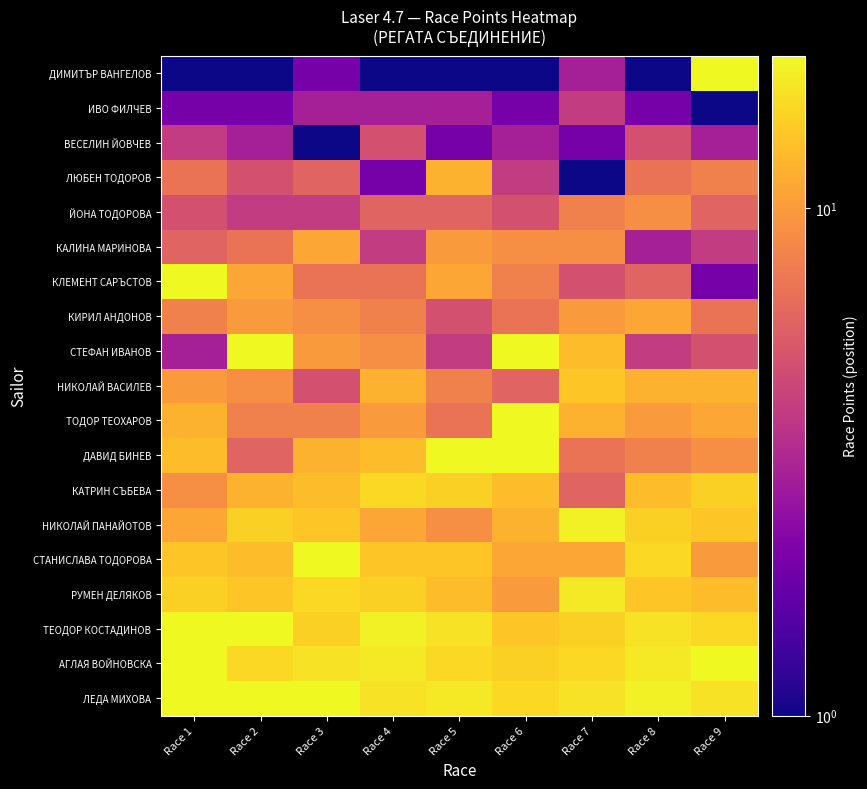

Reading left to right, transcribe all the data shown in this chart.

ДИМИТЪР ВАНГЕЛОВ: Race 1=1	Race 2=1	Race 3=2	Race 4=1	Race 5=1	Race 6=1	Race 7=3	Race 8=1	Race 9=20
ИВО ФИЛЧЕВ: Race 1=2	Race 2=2	Race 3=3	Race 4=3	Race 5=3	Race 6=2	Race 7=4	Race 8=2	Race 9=1
ВЕСЕЛИН ЙОВЧЕВ: Race 1=4	Race 2=3	Race 3=1	Race 4=5	Race 5=2	Race 6=3	Race 7=2	Race 8=5	Race 9=3
ЛЮБЕН ТОДОРОВ: Race 1=7	Race 2=5	Race 3=6	Race 4=2	Race 5=12	Race 6=4	Race 7=1	Race 8=7	Race 9=8
ЙОНА ТОДОРОВА: Race 1=5	Race 2=4	Race 3=4	Race 4=6	Race 5=6	Race 6=5	Race 7=8	Race 8=9	Race 9=6
КАЛИНА МАРИНОВА: Race 1=6	Race 2=7	Race 3=11	Race 4=4	Race 5=10	Race 6=9	Race 7=9	Race 8=3	Race 9=4
КЛЕМЕНТ САРЪСТОВ: Race 1=20	Race 2=11	Race 3=7	Race 4=7	Race 5=11	Race 6=8	Race 7=5	Race 8=6	Race 9=2
КИРИЛ АНДОНОВ: Race 1=8	Race 2=10	Race 3=9	Race 4=8	Race 5=5	Race 6=7	Race 7=10	Race 8=11	Race 9=7
СТЕФАН ИВАНОВ: Race 1=3	Race 2=20	Race 3=10	Race 4=9	Race 5=4	Race 6=20	Race 7=13	Race 8=4	Race 9=5
НИКОЛАЙ ВАСИЛЕВ: Race 1=10	Race 2=9	Race 3=5	Race 4=12	Race 5=8	Race 6=6	Race 7=14	Race 8=12	Race 9=12
ТОДОР ТЕОХАРОВ: Race 1=12	Race 2=8	Race 3=8	Race 4=10	Race 5=7	Race 6=20	Race 7=12	Race 8=10	Race 9=11
ДАВИД БИНЕВ: Race 1=13	Race 2=6	Race 3=12	Race 4=13	Race 5=20	Race 6=20	Race 7=7	Race 8=8	Race 9=9
КАТРИН СЪБЕВА: Race 1=9	Race 2=12	Race 3=13	Race 4=16	Race 5=15	Race 6=13	Race 7=6	Race 8=13	Race 9=15
НИКОЛАЙ ПАНАЙОТОВ: Race 1=11	Race 2=15	Race 3=14	Race 4=11	Race 5=9	Race 6=12	Race 7=19	Race 8=15	Race 9=14
СТАНИСЛАВА ТОДОРОВА: Race 1=14	Race 2=13	Race 3=20	Race 4=14	Race 5=14	Race 6=11	Race 7=11	Race 8=16	Race 9=10
РУМЕН ДЕЛЯКОВ: Race 1=15	Race 2=14	Race 3=16	Race 4=15	Race 5=13	Race 6=10	Race 7=18	Race 8=14	Race 9=13
ТЕОДОР КОСТАДИНОВ: Race 1=20	Race 2=20	Race 3=15	Race 4=19	Race 5=17	Race 6=14	Race 7=15	Race 8=17	Race 9=16
АГЛАЯ ВОЙНОВСКА: Race 1=20	Race 2=16	Race 3=17	Race 4=18	Race 5=16	Race 6=15	Race 7=16	Race 8=18	Race 9=20
ЛЕДА МИХОВА: Race 1=20	Race 2=20	Race 3=20	Race 4=17	Race 5=18	Race 6=16	Race 7=17	Race 8=19	Race 9=17